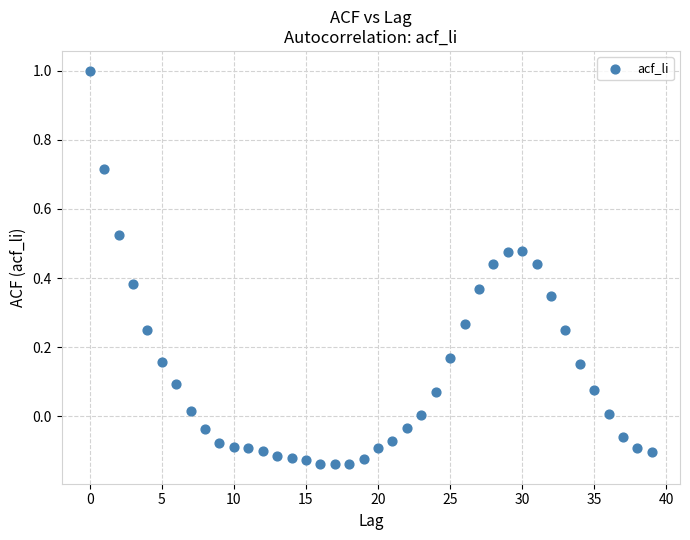

What is the range of Y values (max minus min)?

1.1